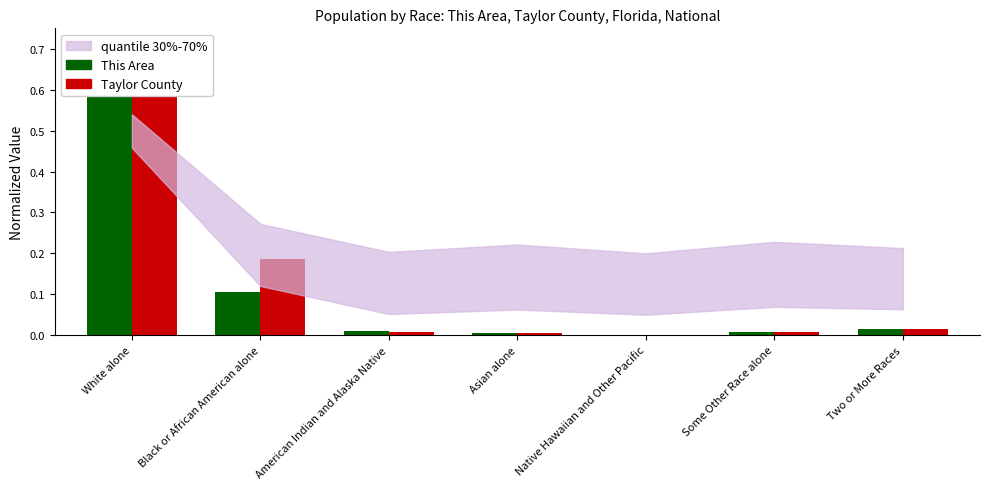

List the series in order of their peak value, highest first.

This Area, Taylor County